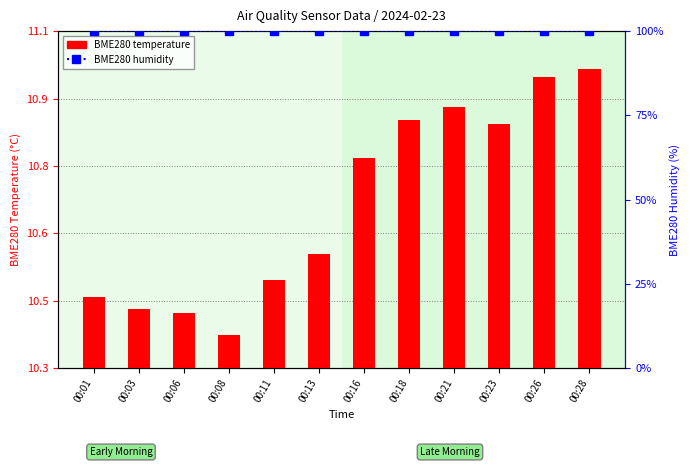

Is the value of BME280 humidity at 00:26 greater than the value of BME280 temperature at 00:11?

Yes